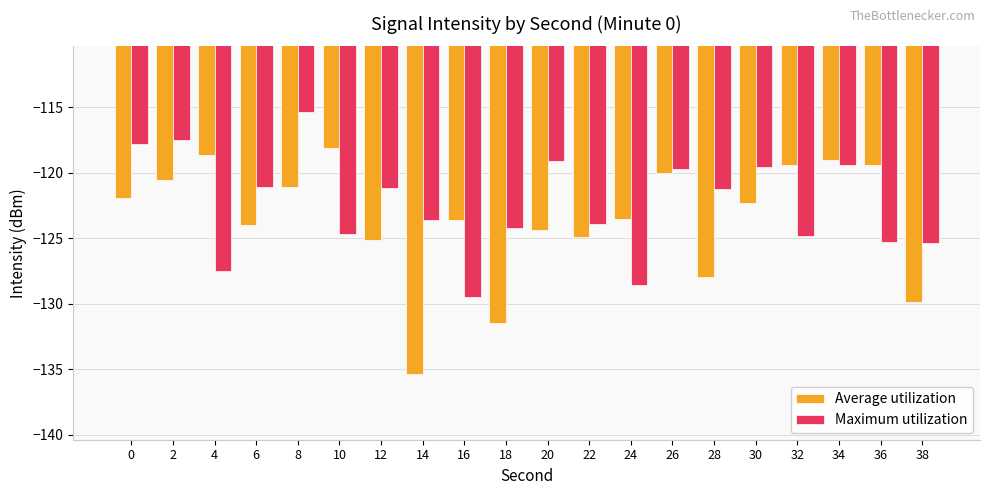

Which series has the widest spread of values?

Average utilization